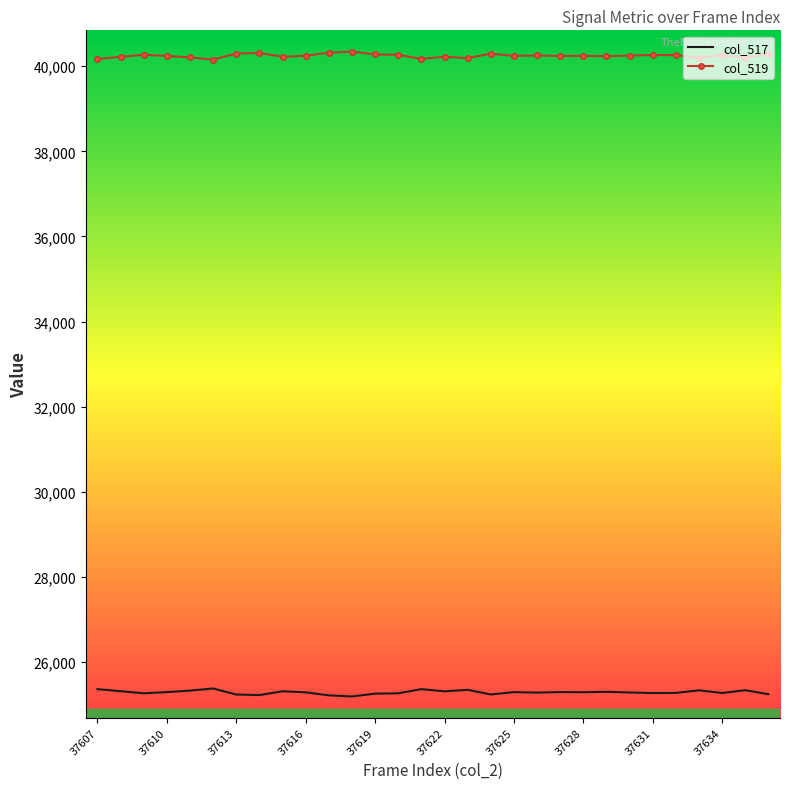

What is the difference between the second highest and minimum values in the col_519 series?

161